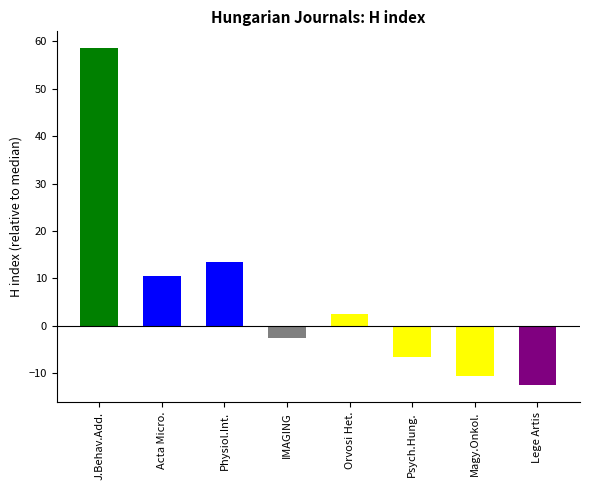

Reading left to right, what are all the values shown in this chart?

58.5	10.5	13.5	-2.5	2.5	-6.5	-10.5	-12.5